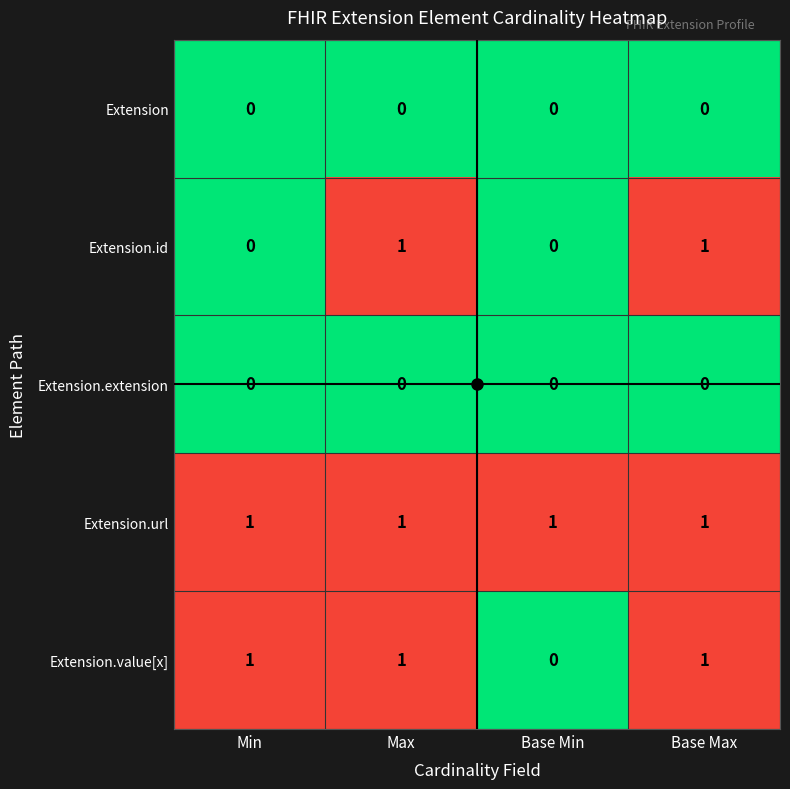

Between Min and Base Max, which series saw the biggest shift?

Extension.id